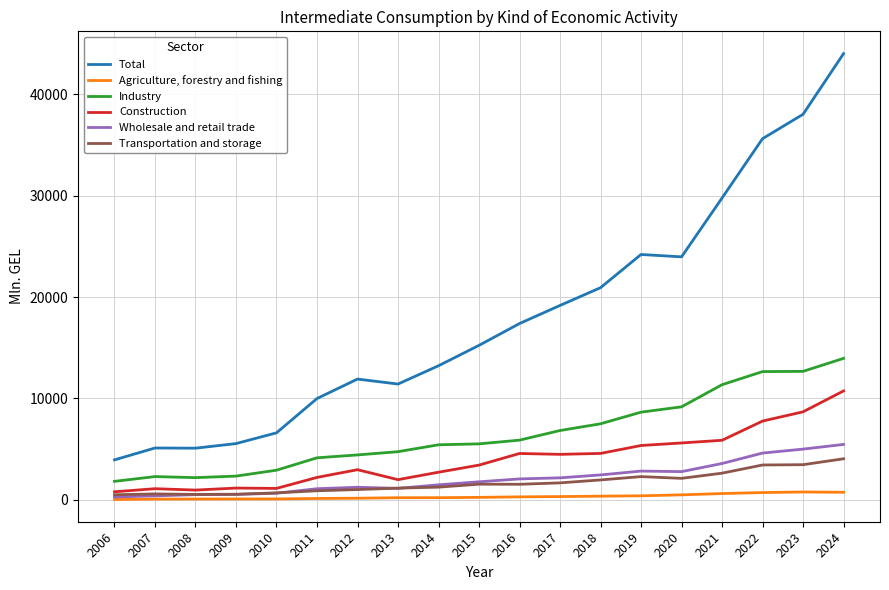

What is the maximum value for Transportation and storage?

4041.0